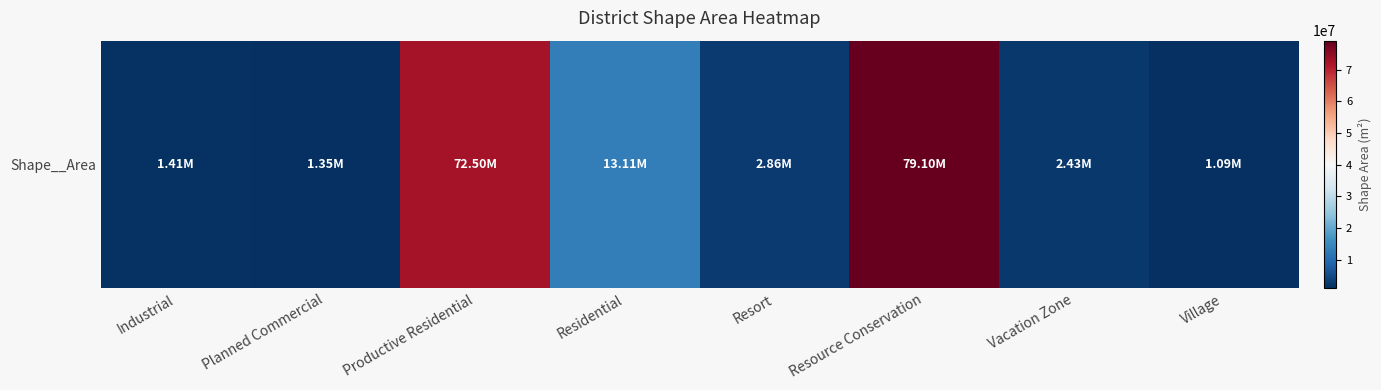

The value at Village is 1092534.9. True or false?

True